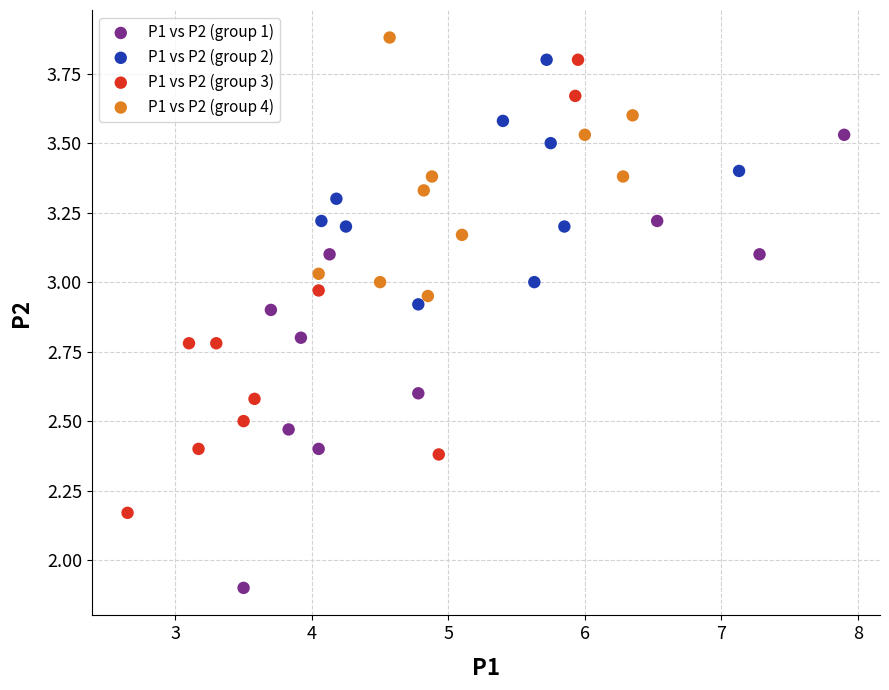

Which series contains the lowest Y value?

P1 vs P2 (group 1)